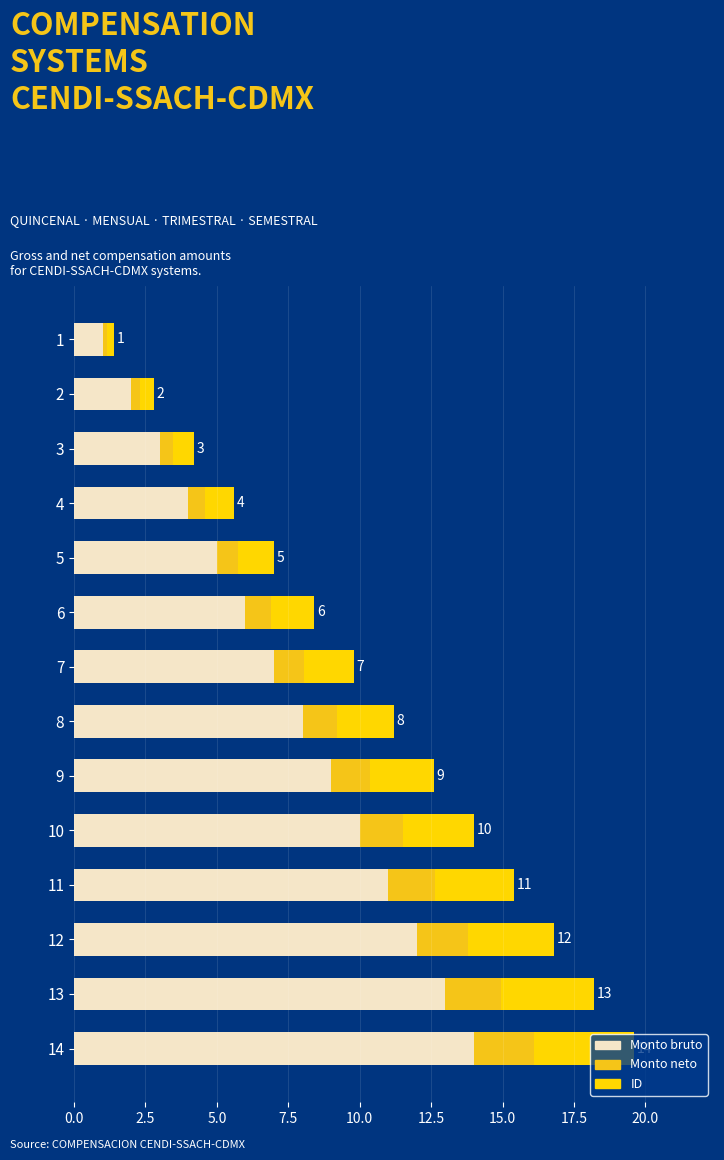

How many series are shown in this chart?

3